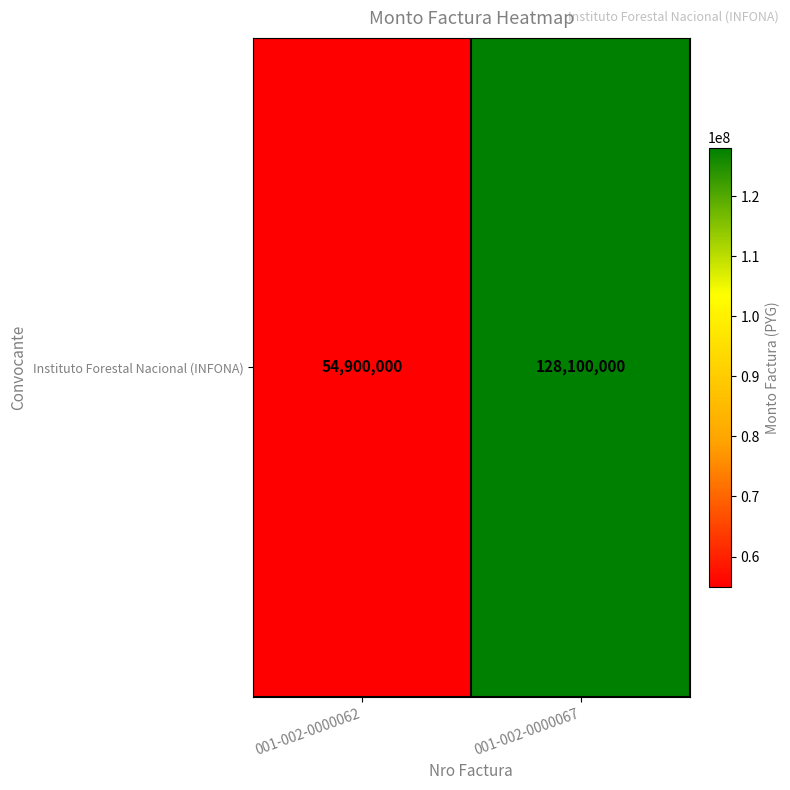

List the labels in order of value, largest first.

001-002-0000067, 001-002-0000062